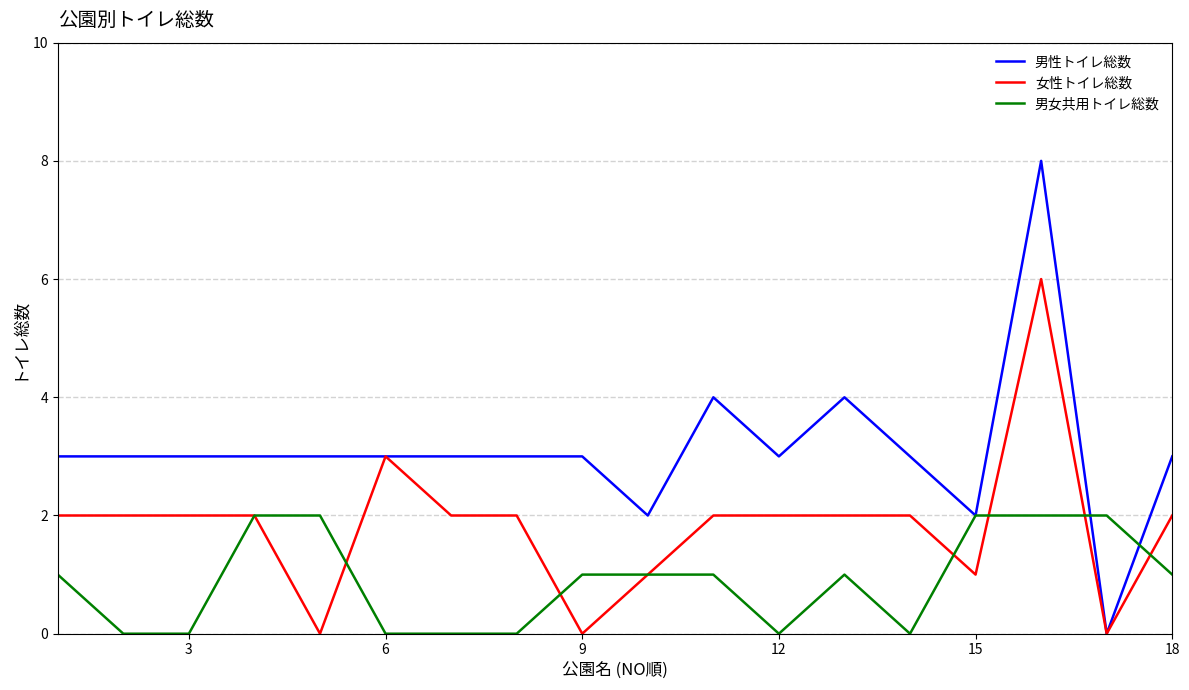

List the series in order of their overall mean, lowest first.

男女共用トイレ総数, 女性トイレ総数, 男性トイレ総数